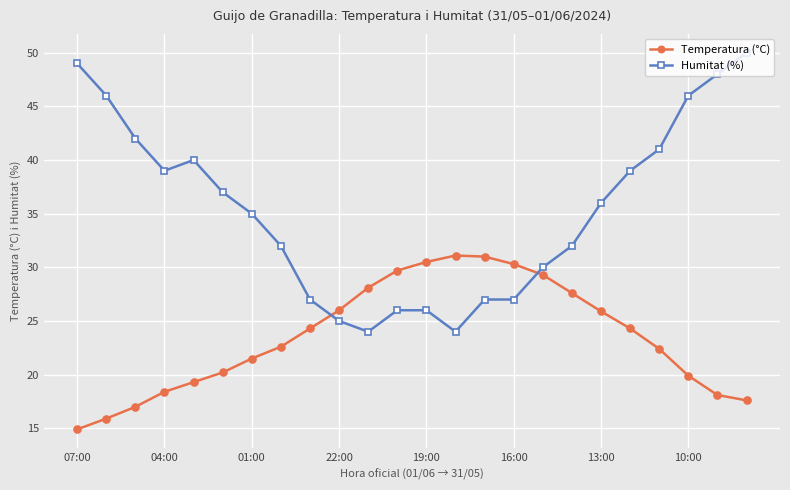

Which series has the largest total across all categories?

Humitat (%)